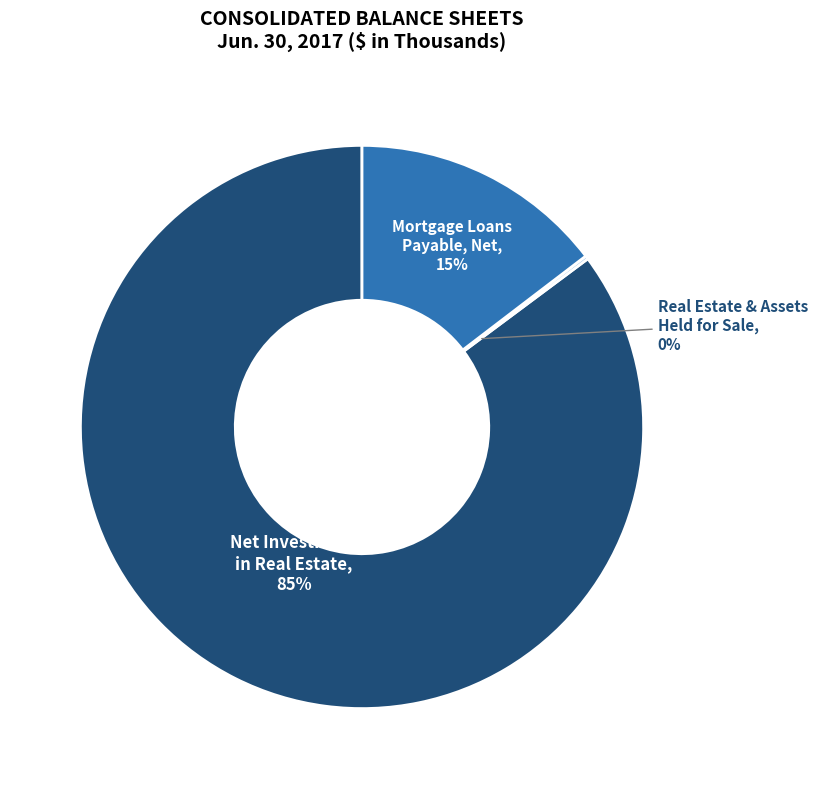

To the nearest percent, what is the difference between the largest and smallest slice percentages?

85%